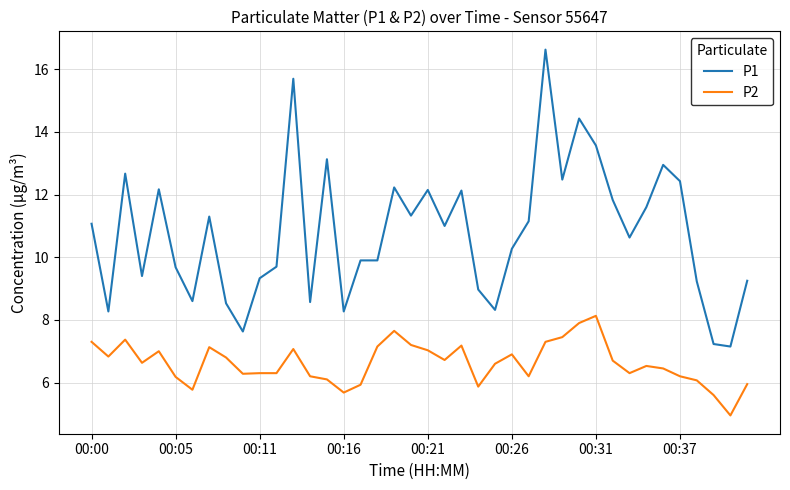

Which series has the largest total across all categories?

P1